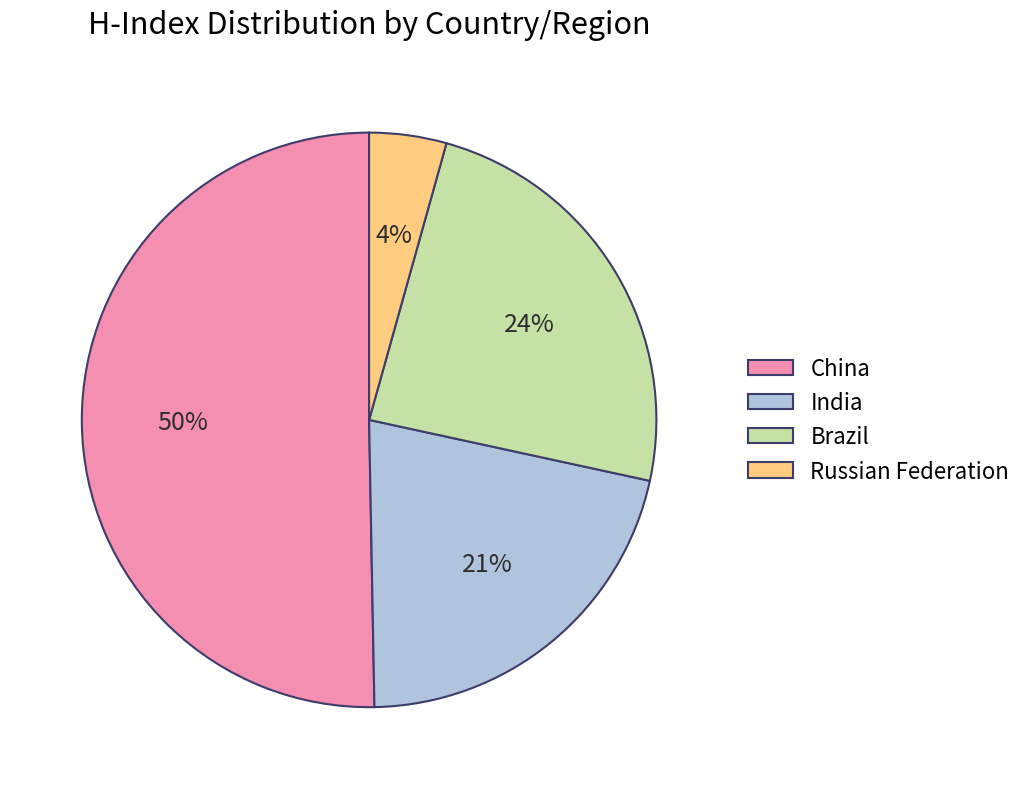

To the nearest percent, what portion does India represent?

21%